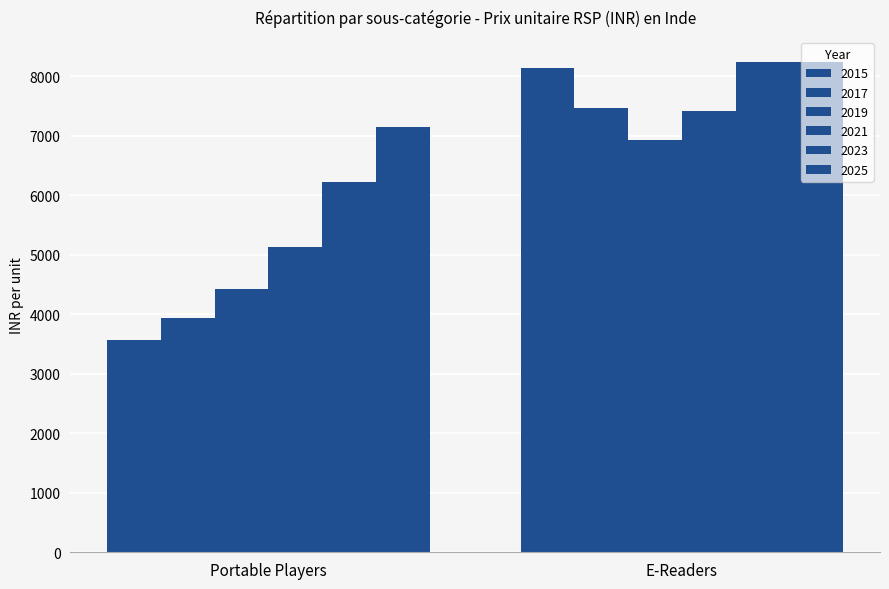

Is the value of 2019 at E-Readers greater than the value of 2023 at E-Readers?

No